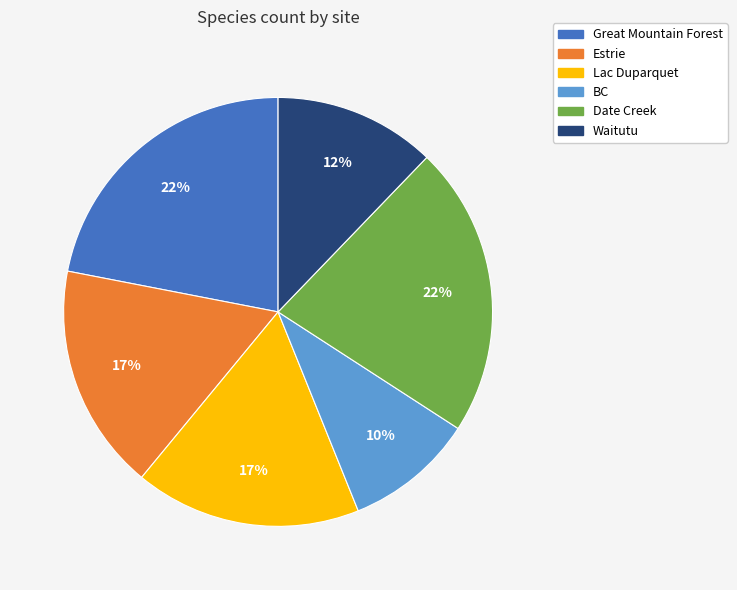

To the nearest percent, what percentage of the pie is Date Creek?

22%